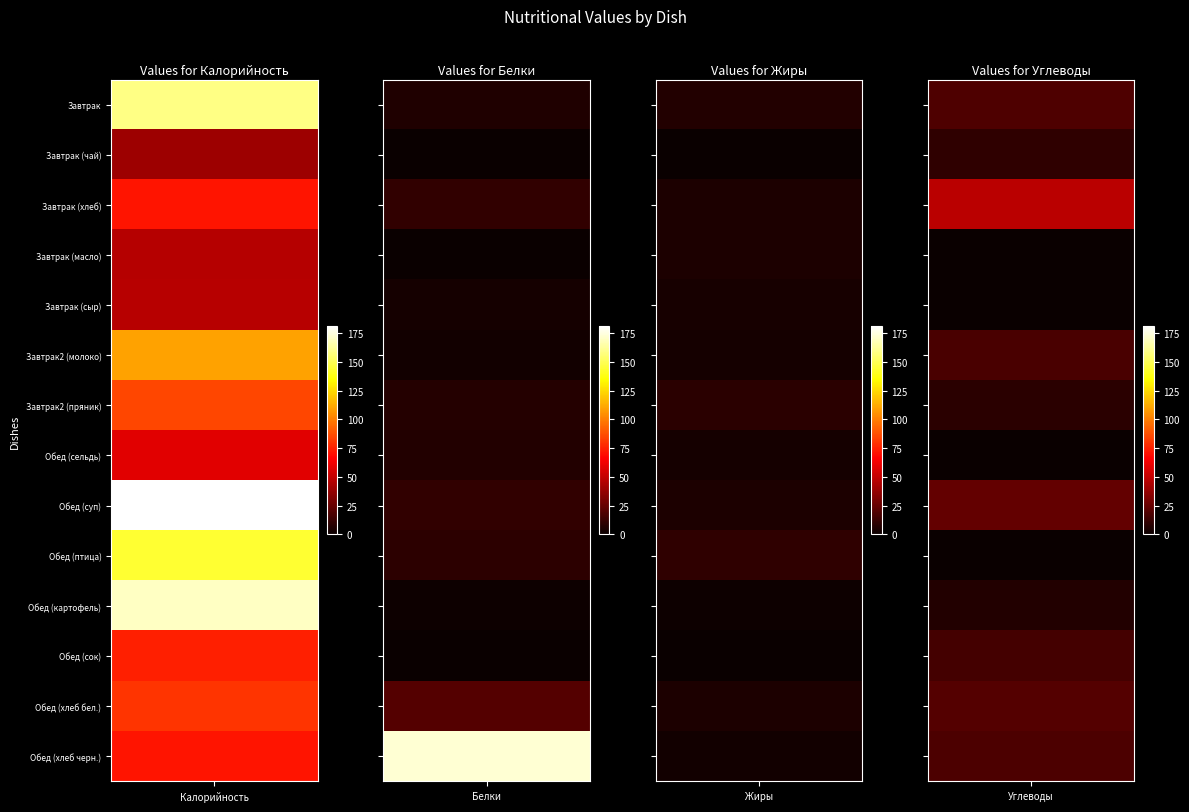

At which category is the sum across all series the highest?

Калорийность